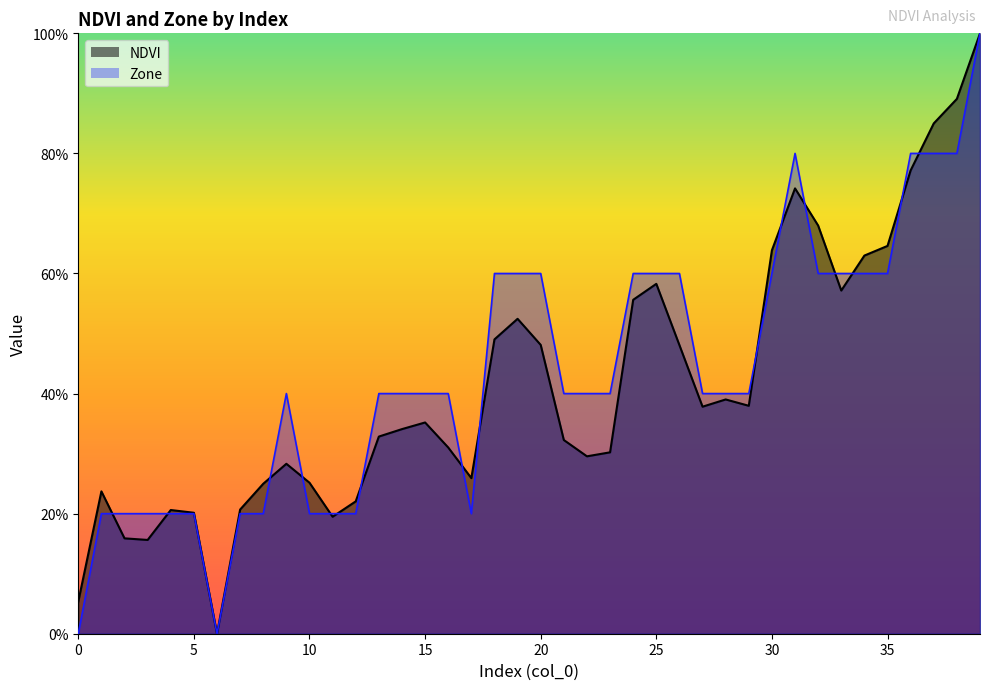

The NDVI series shows 0.5 at 22. True or false?

False